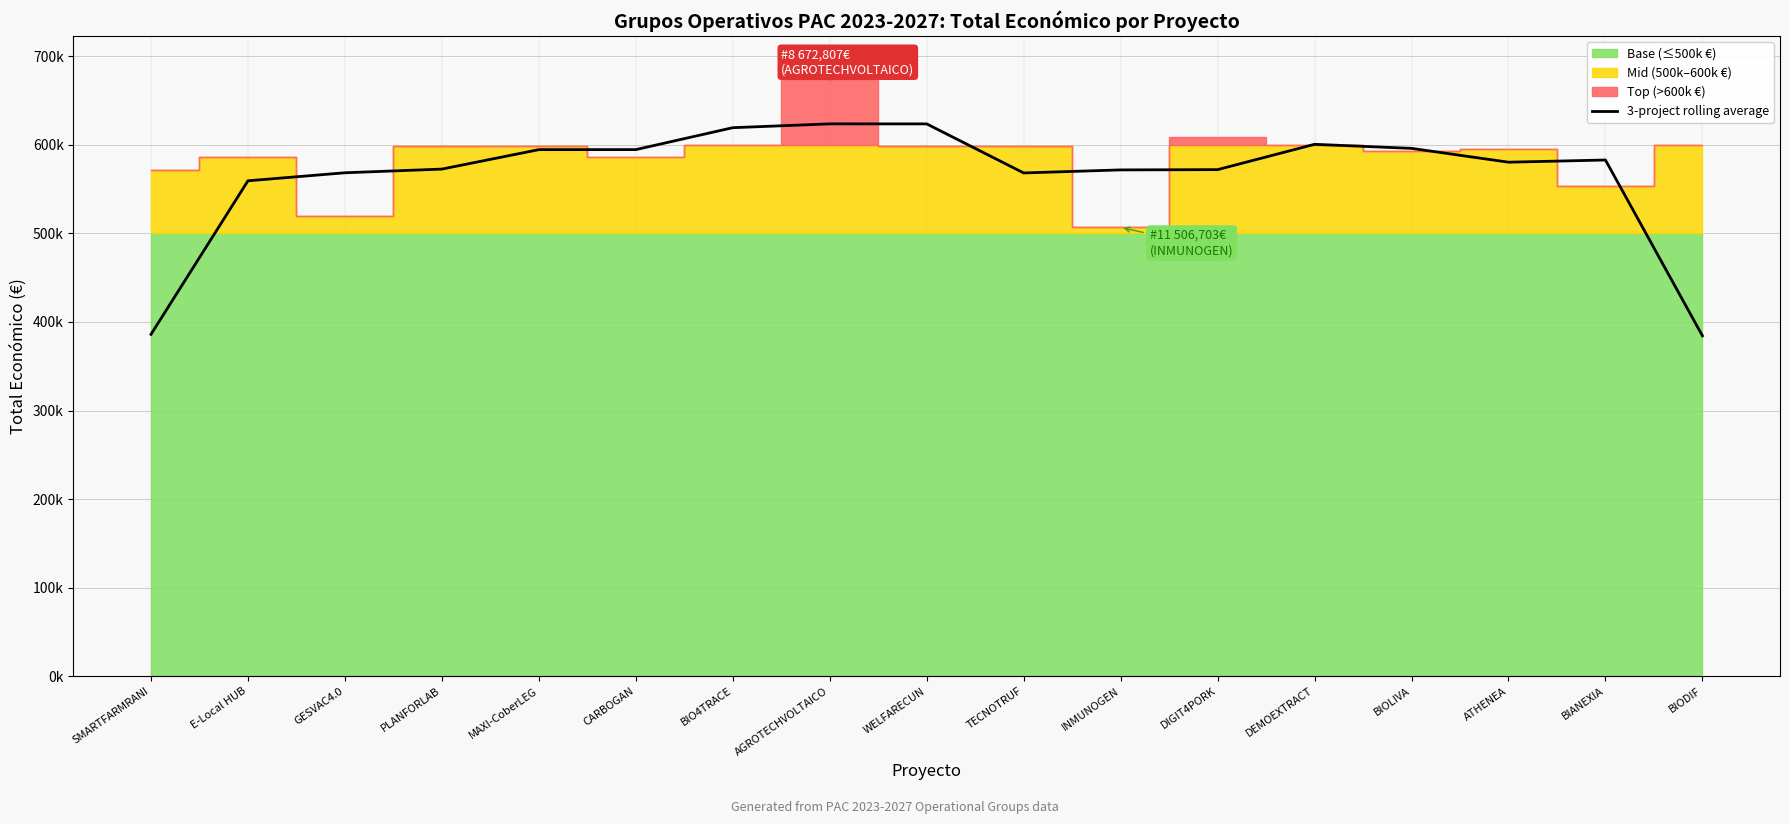

Where does the data first go above 580369?

MAXI-CoberLEG